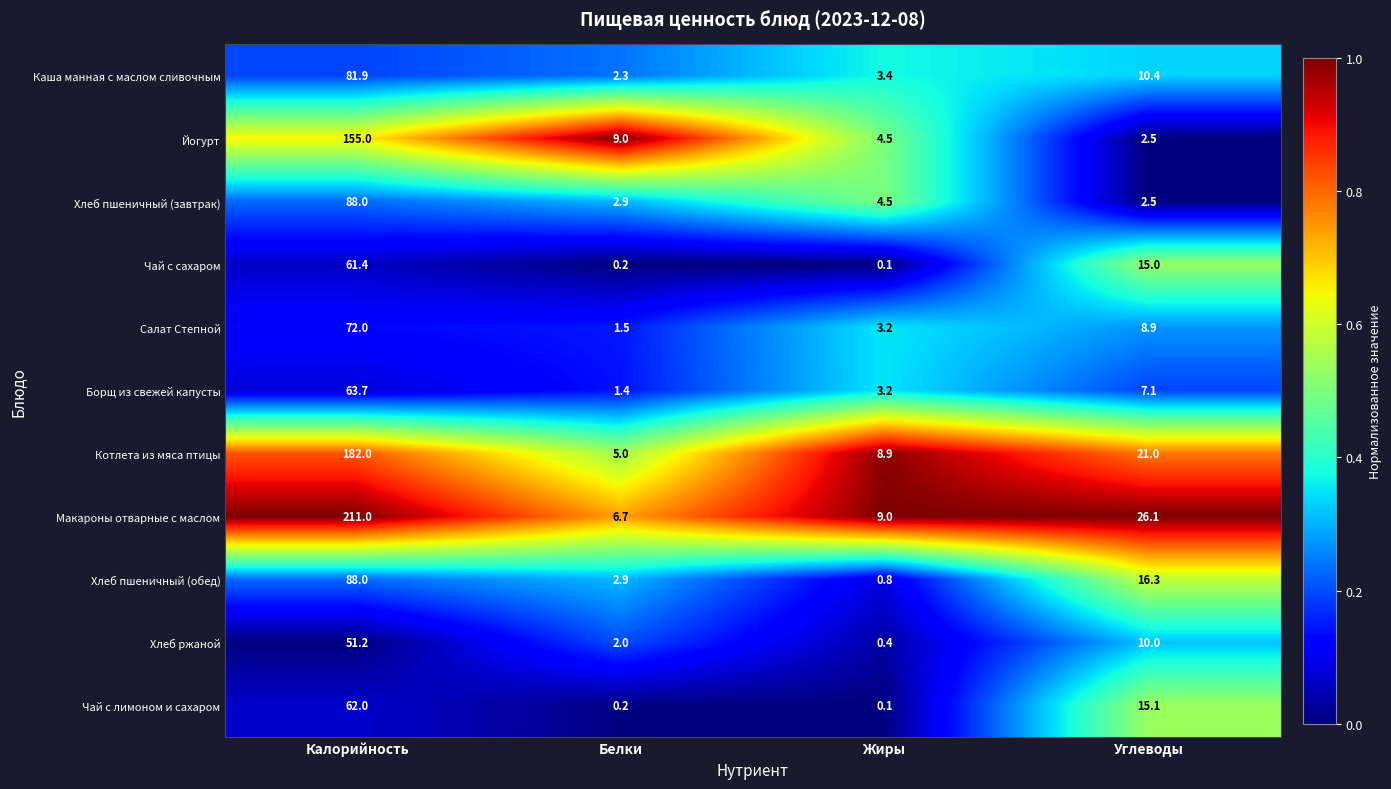

At which label does Борщ из свежей капусты reach its peak?

Калорийность